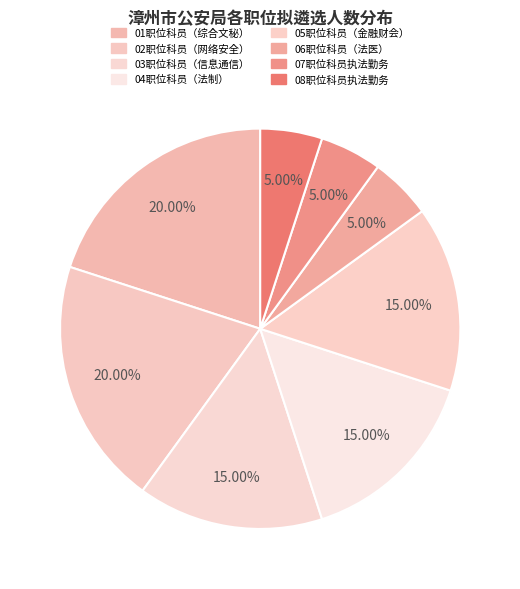

Count the number of slices in the pie.

8